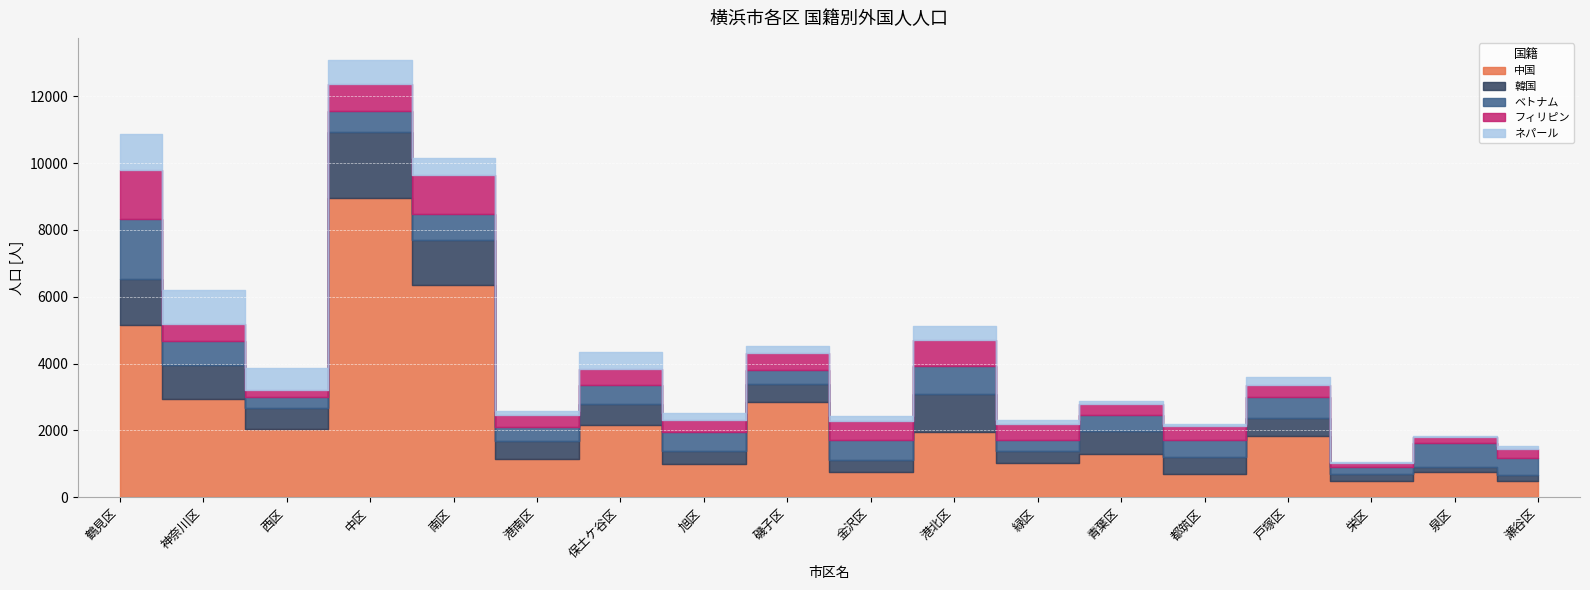

What value does the ベトナム series have at 泉区, to the nearest 10?

710